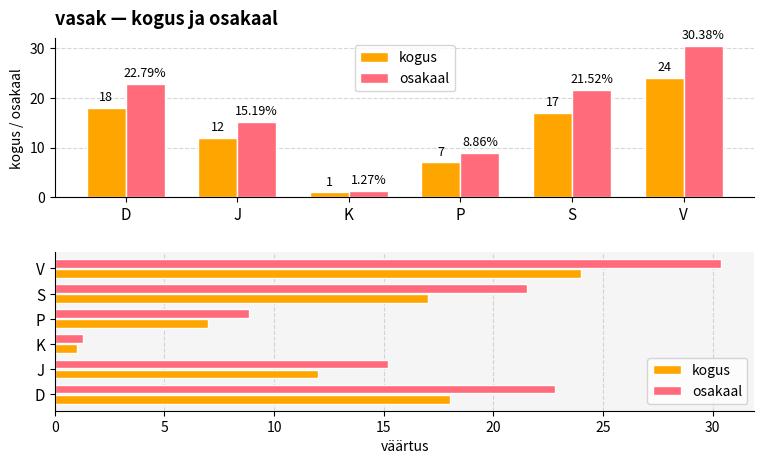

Which has a higher value, S or V?

V